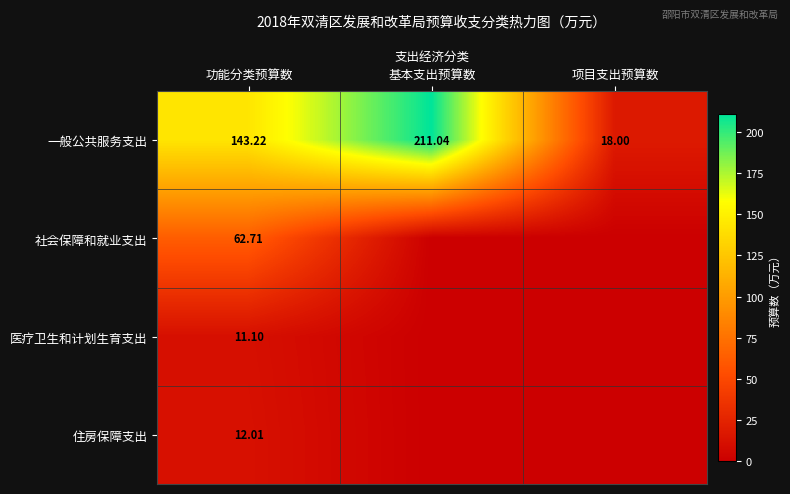

List the labels in order of 一般公共服务支出 value, smallest first.

项目支出预算数, 功能分类预算数, 基本支出预算数